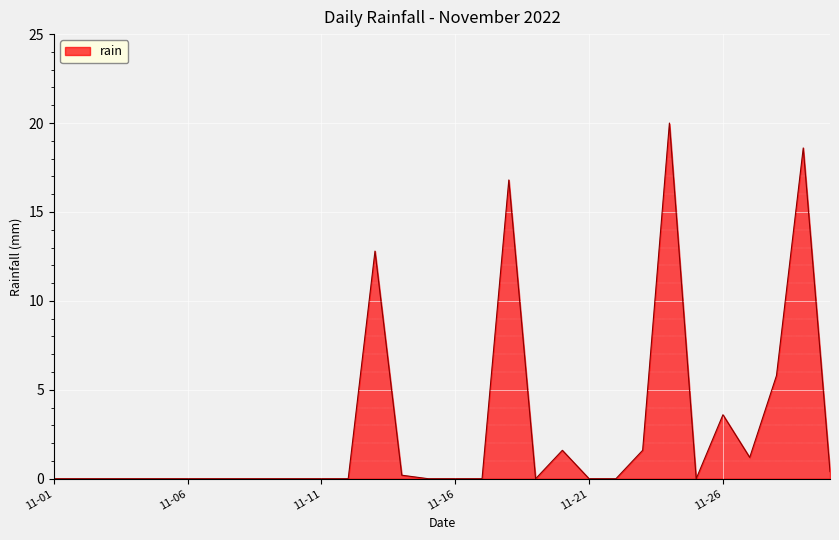

What is the difference between the maximum and minimum values?

20.0